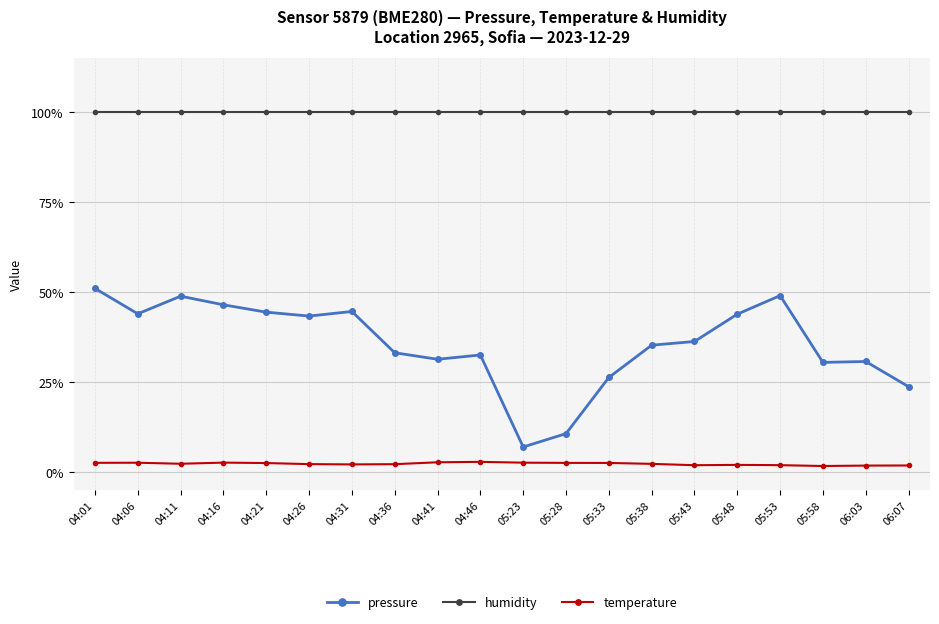

What is the maximum value shown in the chart?

100.0